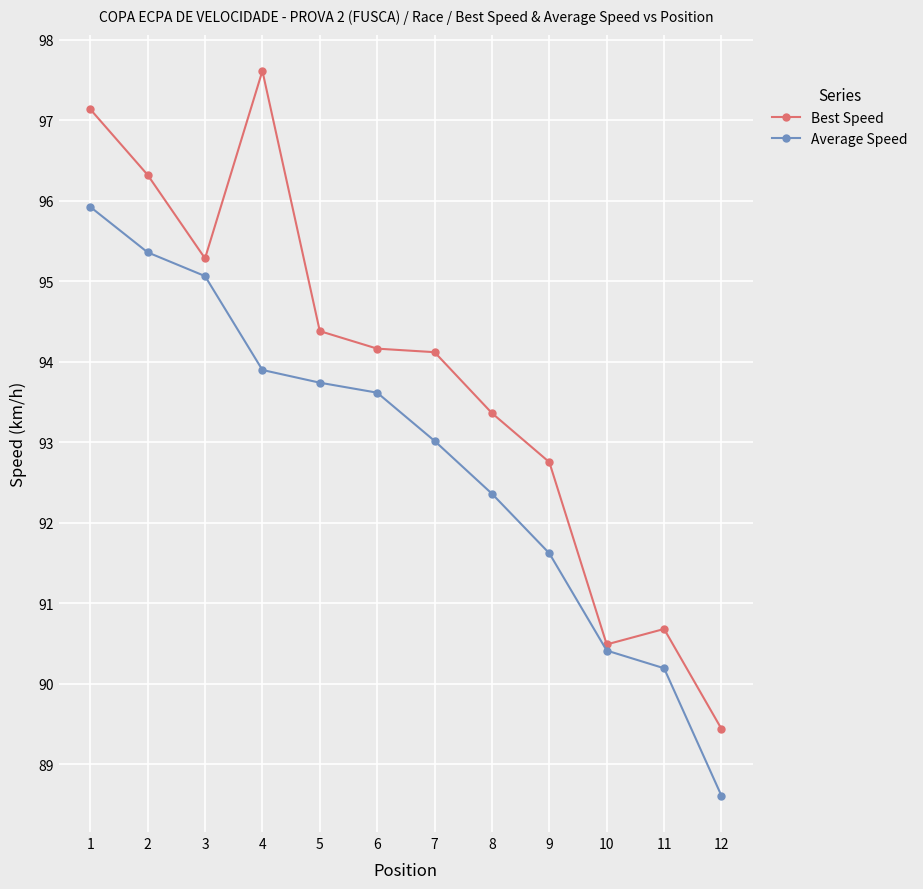

How many lines are shown in the chart?

2